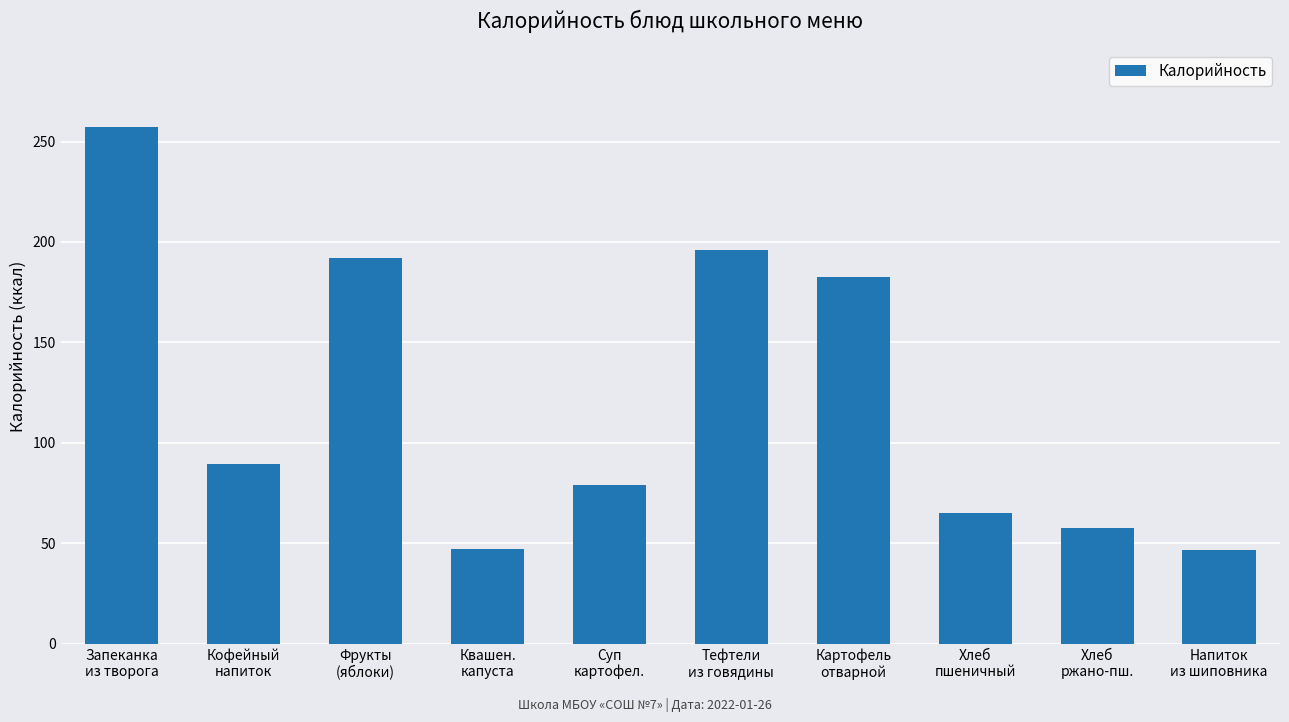

What is the smallest value displayed?

46.9